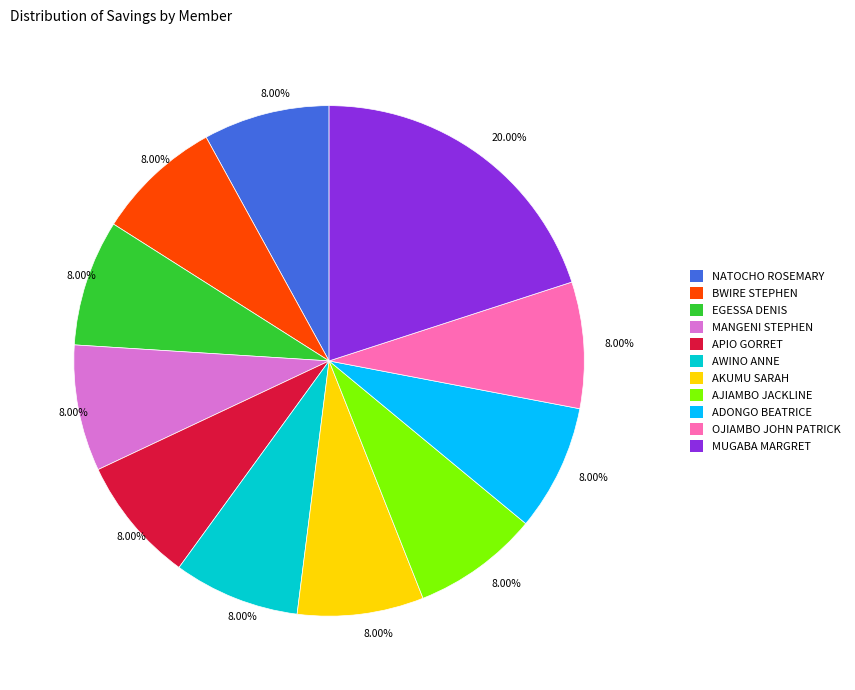

Is there any slice that represents more than half of the pie?

No